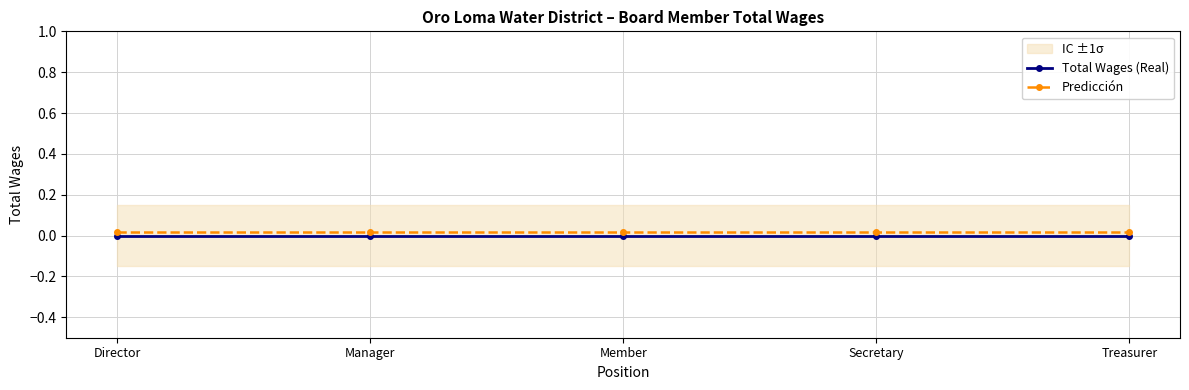

What position from the left is Director?

1